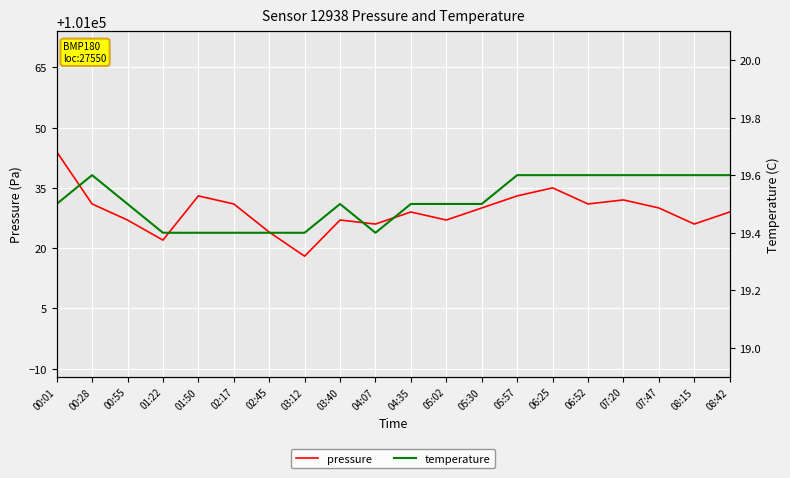

Reading left to right, list all the values displayed in this chart.

pressure: 101044.0	101031.0	101027.0	101022.0	101033.0	101031.0	101024.0	101018.0	101027.0	101026.0	101029.0	101027.0	101030.0	101033.0	101035.0	101031.0	101032.0	101030.0	101026.0	101029.0
temperature: 19.5	19.6	19.5	19.4	19.4	19.4	19.4	19.4	19.5	19.4	19.5	19.5	19.5	19.6	19.6	19.6	19.6	19.6	19.6	19.6